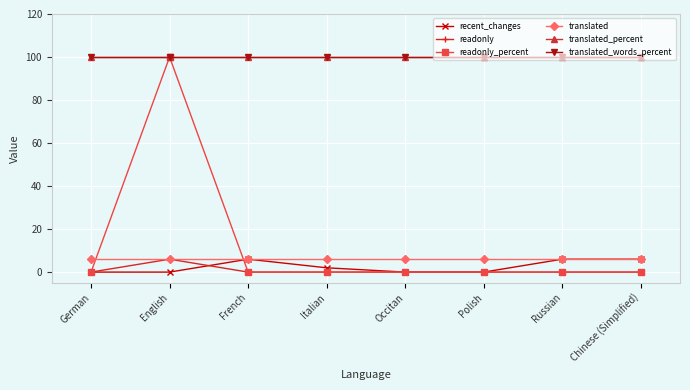

The readonly_percent series shows 36 at French. True or false?

False